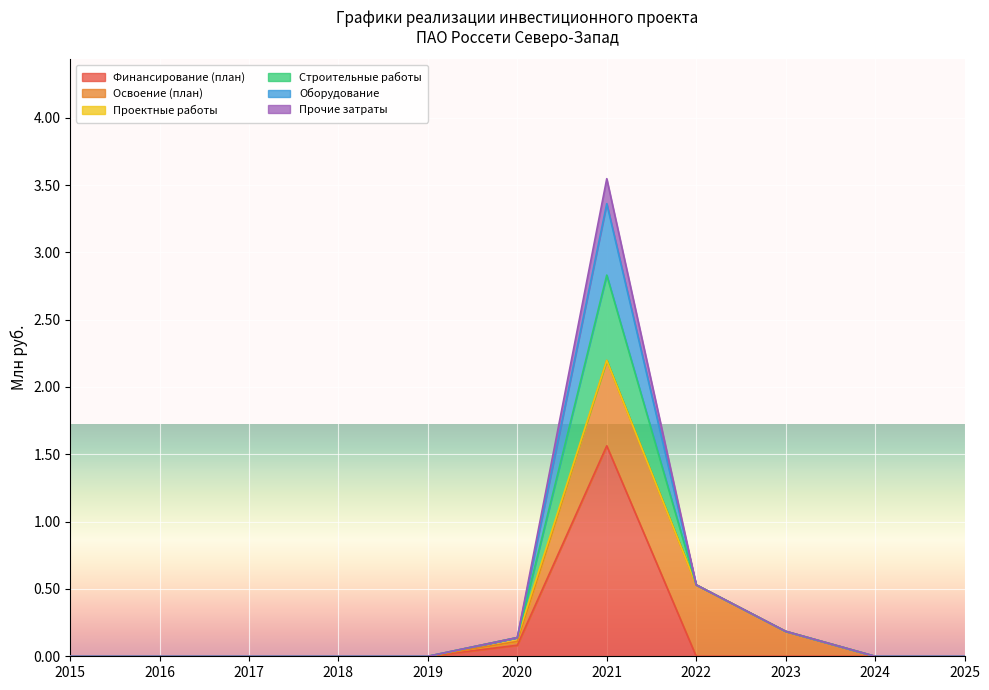

In Строительные работы, how many points are higher than both neighbors (excluding endpoints)?

1